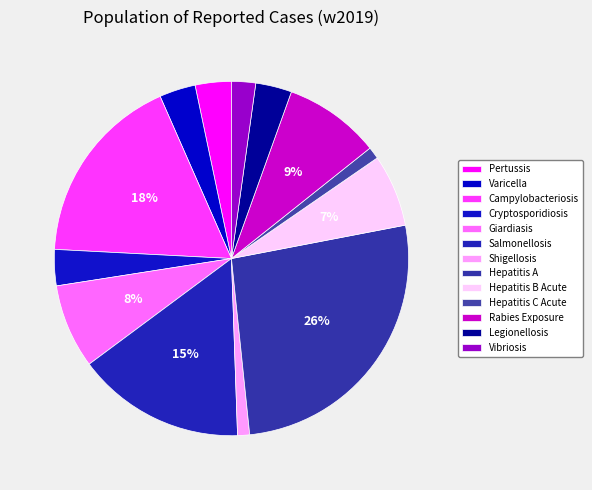

Approximately how many times larger is the value at Campylobacteriosis compared to Varicella?

5.3